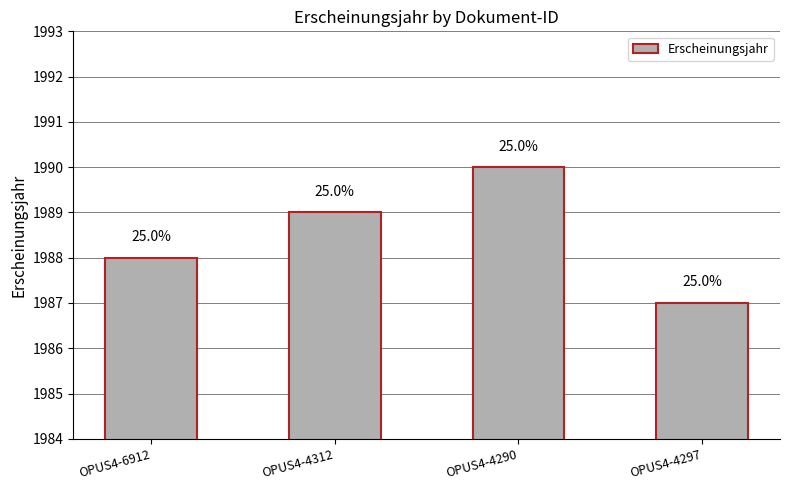

Does the chart contain stacked bars?

No